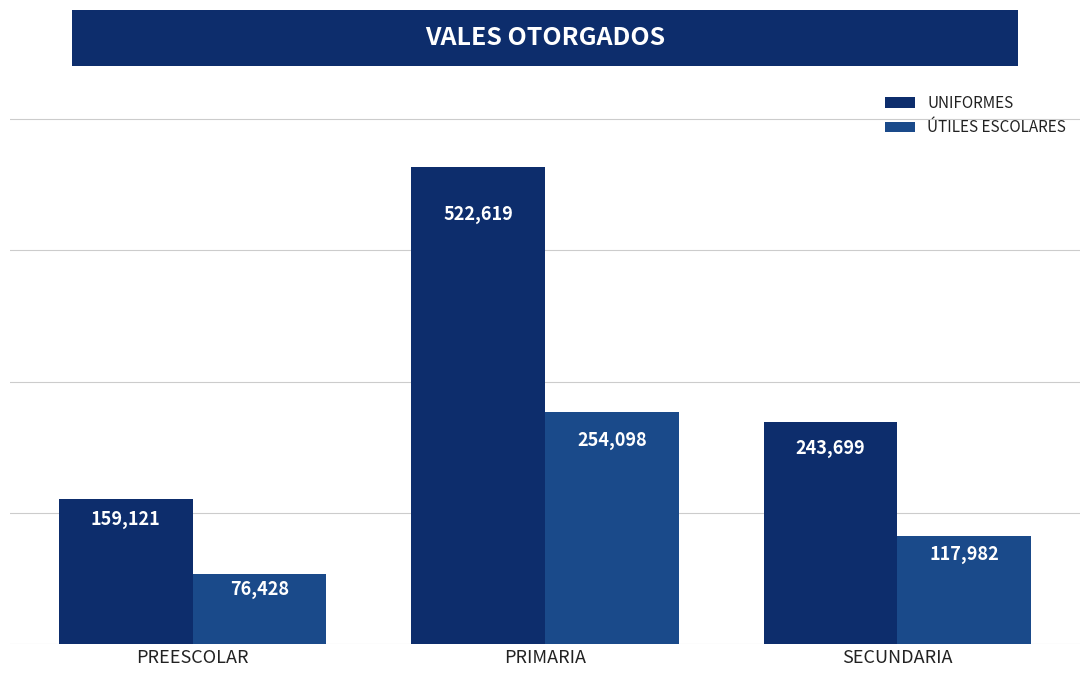

What value does the UNIFORMES series have at SECUNDARIA, to the nearest 10?

243700